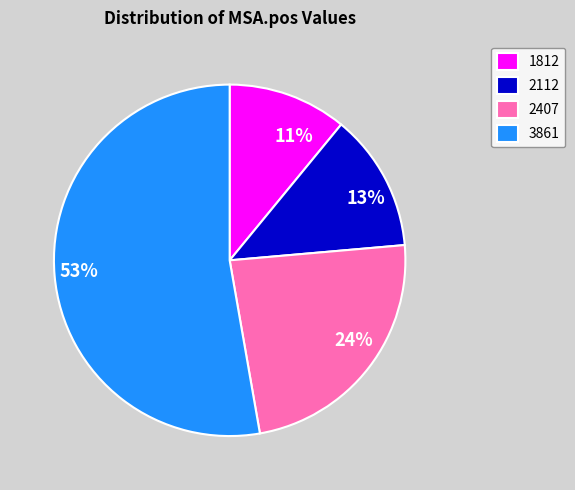

Which category has the biggest portion of the pie?

3861